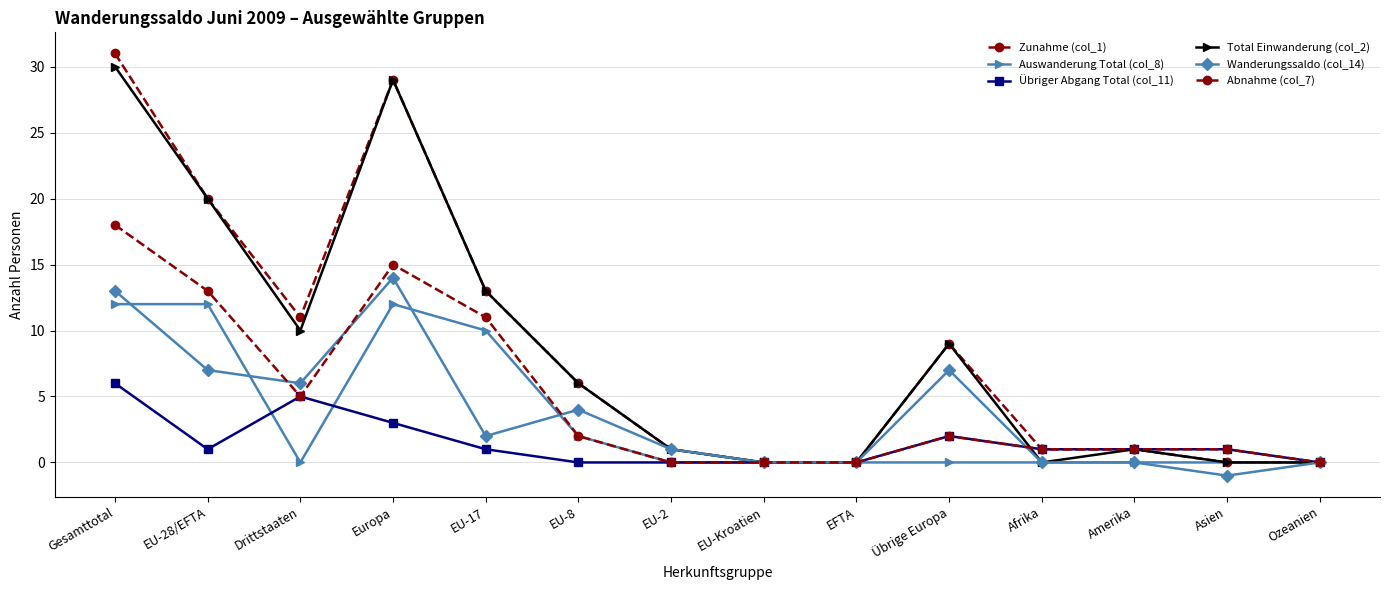

In Übriger Abgang Total (col_11), how many points are higher than both neighbors (excluding endpoints)?

2